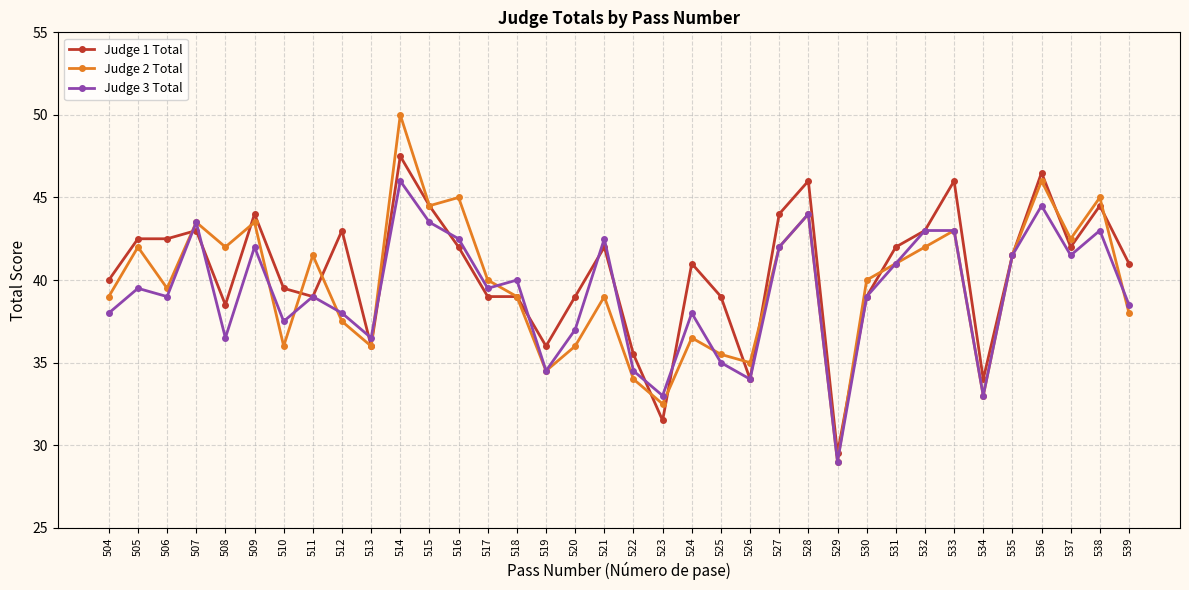

What is the greatest value displayed?

50.0